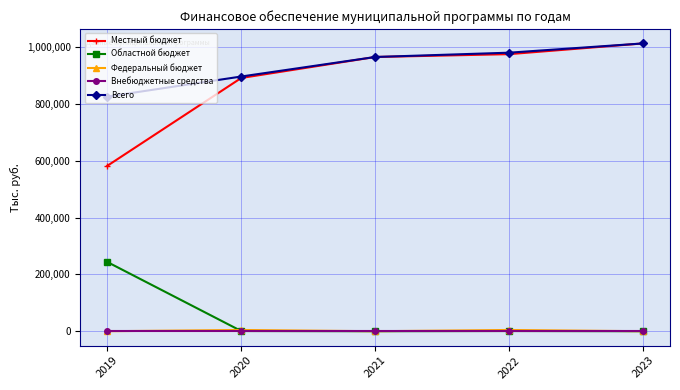

What is the value of the Местный бюджет point at the 5th from the left?

1013660.0